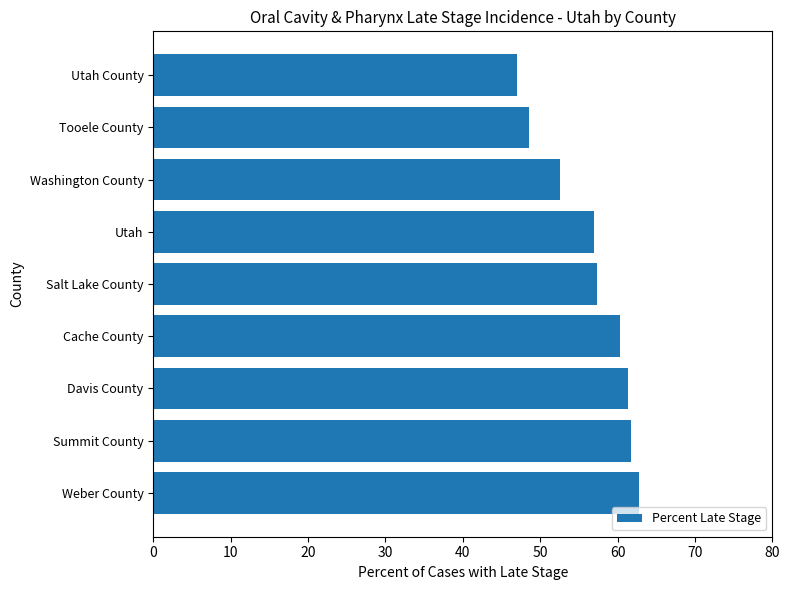

At which category does the chart reach its minimum across all series?

Utah County